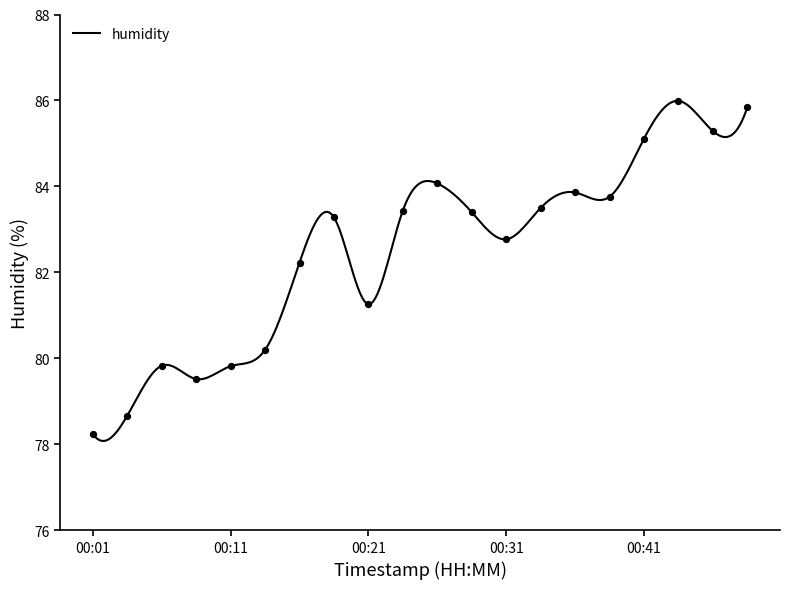

What is the change in value from 00:01 to 00:41?

+6.9